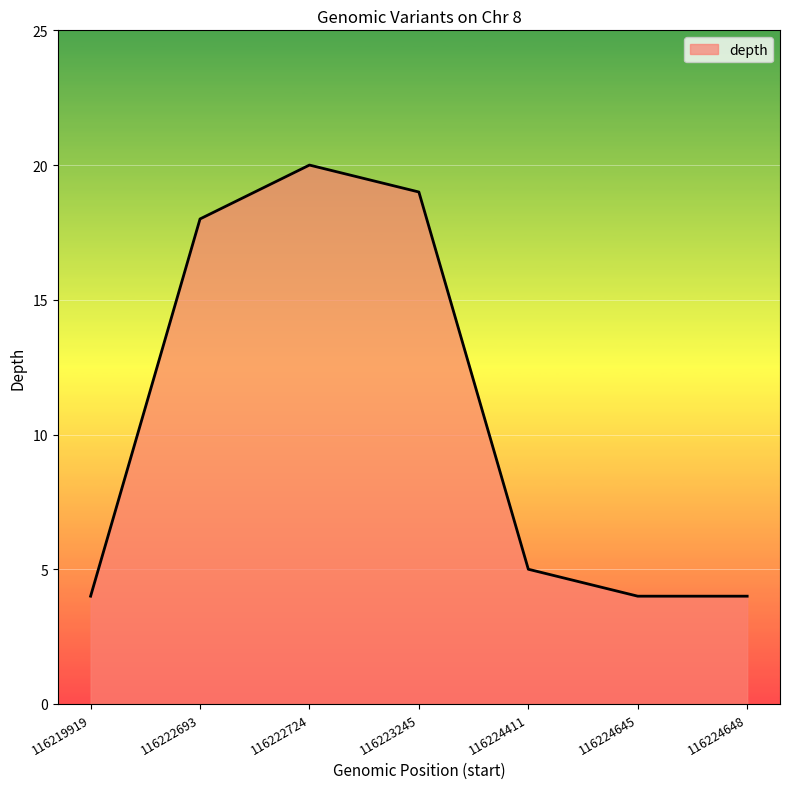

The chart shows a value of 2 at 116224648. True or false?

False